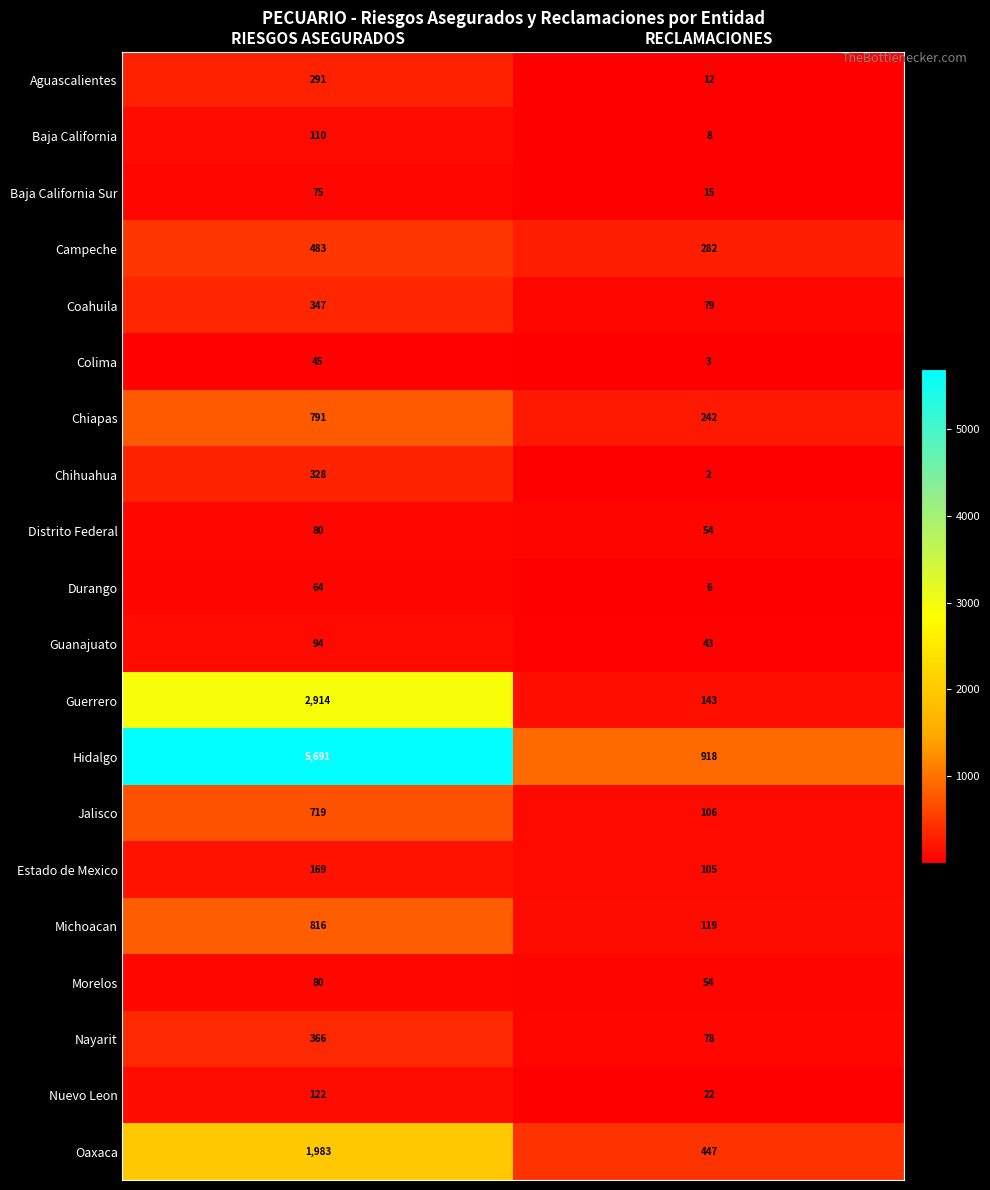

What is the sum of the Nayarit values at RECLAMACIONES and RIESGOS ASEGURADOS?

444